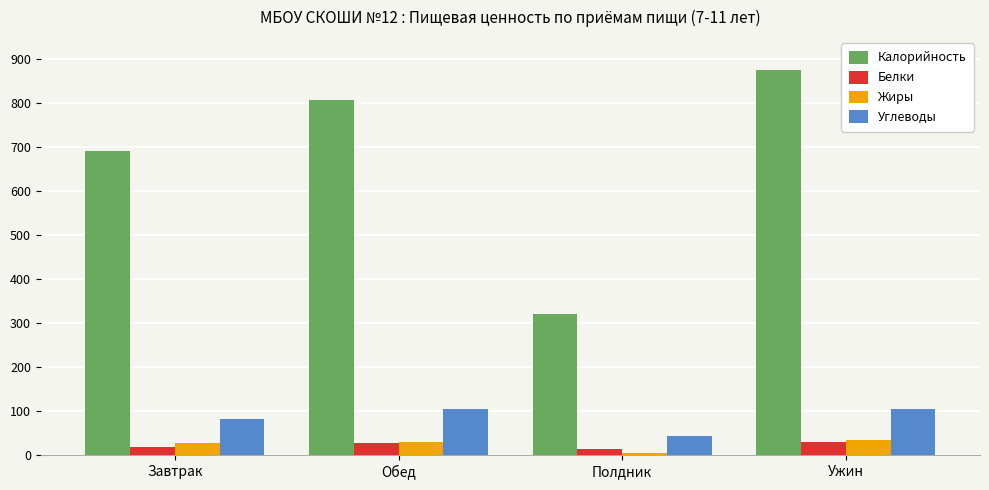

What is the label of the 3rd bar from the right?

Обед